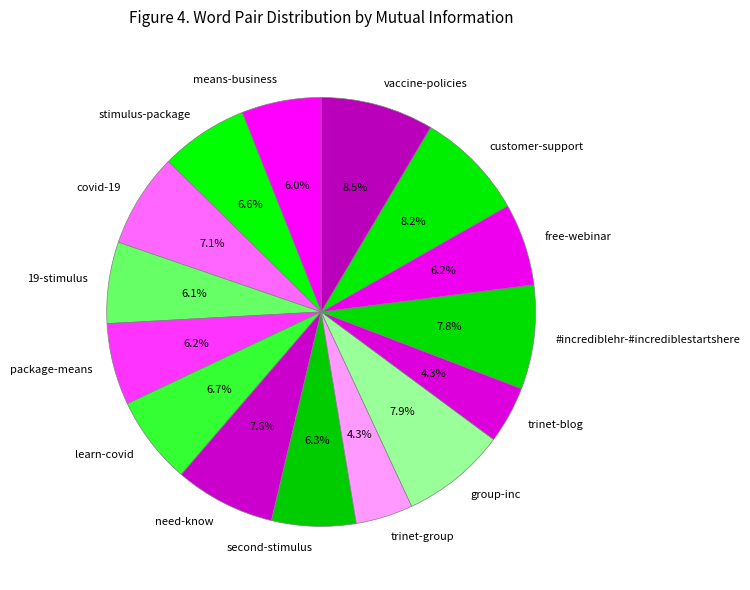

Which has a higher value, learn-covid or need-know?

need-know